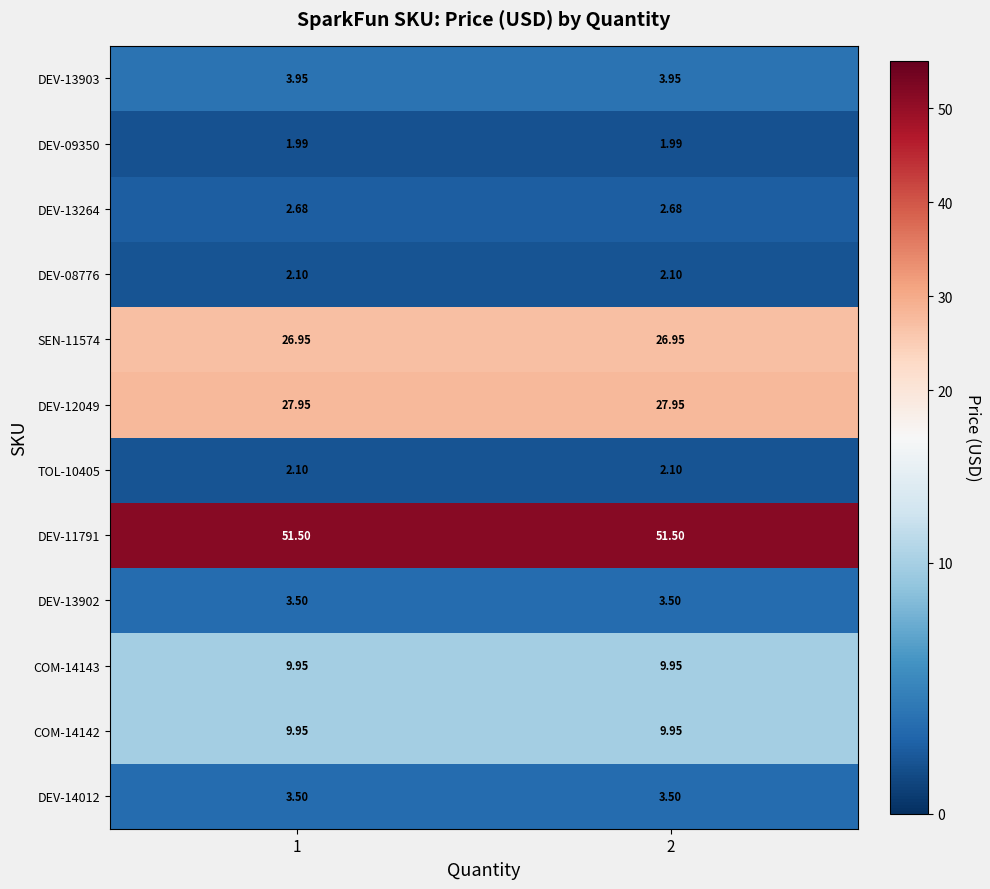

How many distinct data groups are displayed?

12